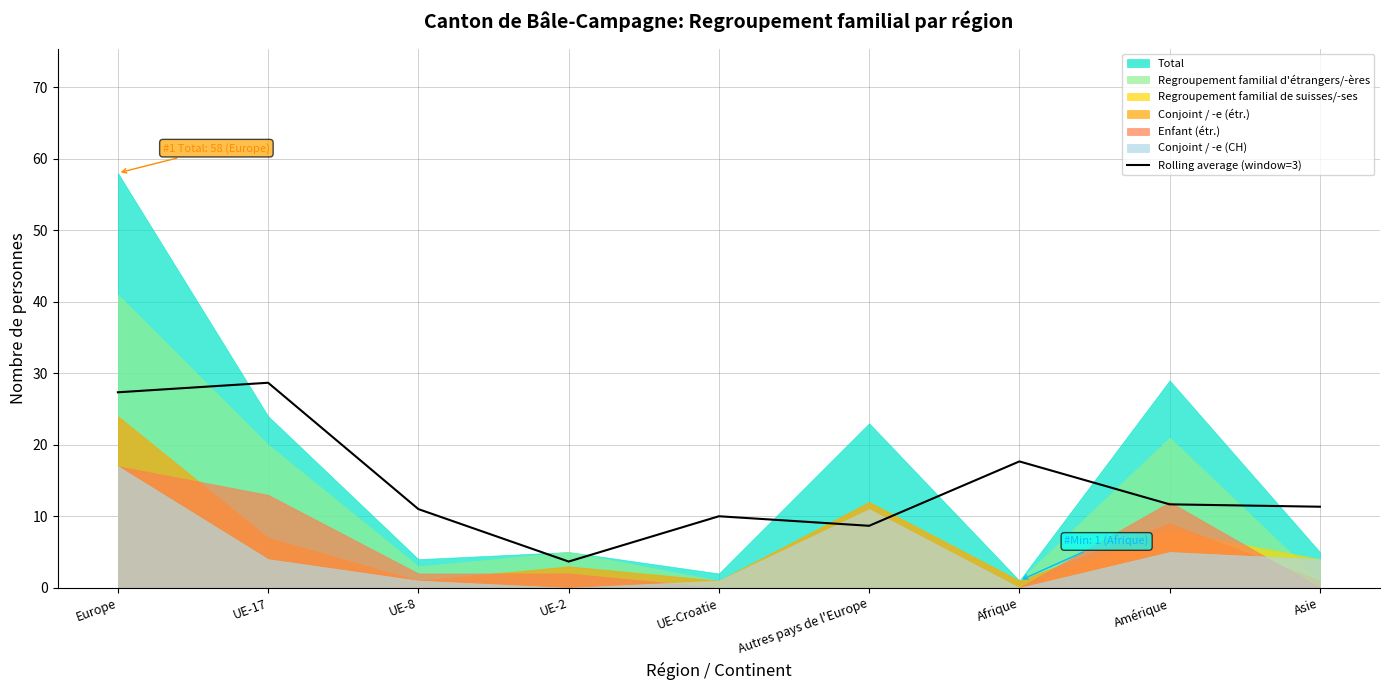

The Rolling average (window=3) series shows 10.0 at Europe. True or false?

False